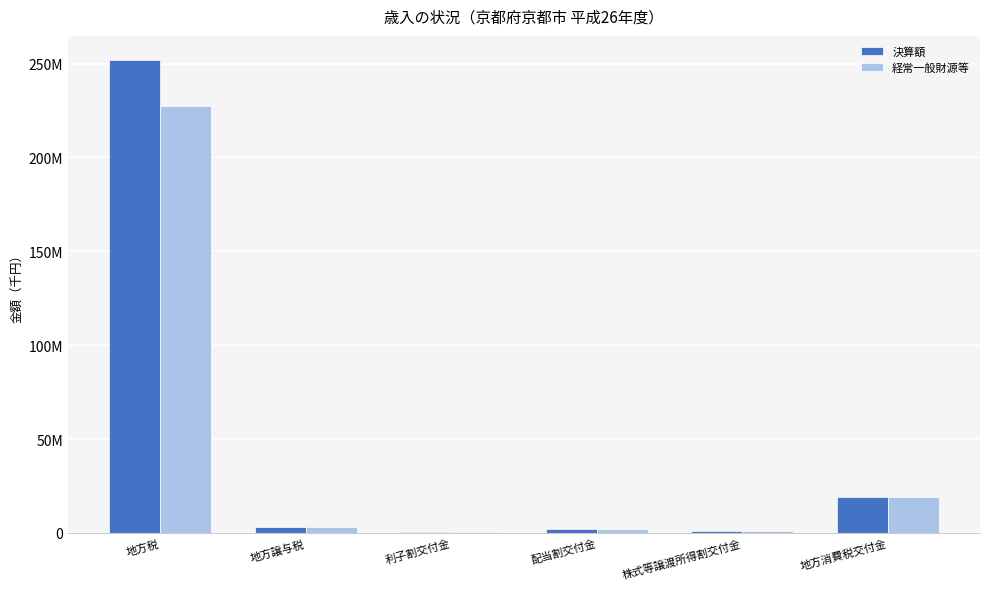

What is the minimum value shown in the chart?

594730